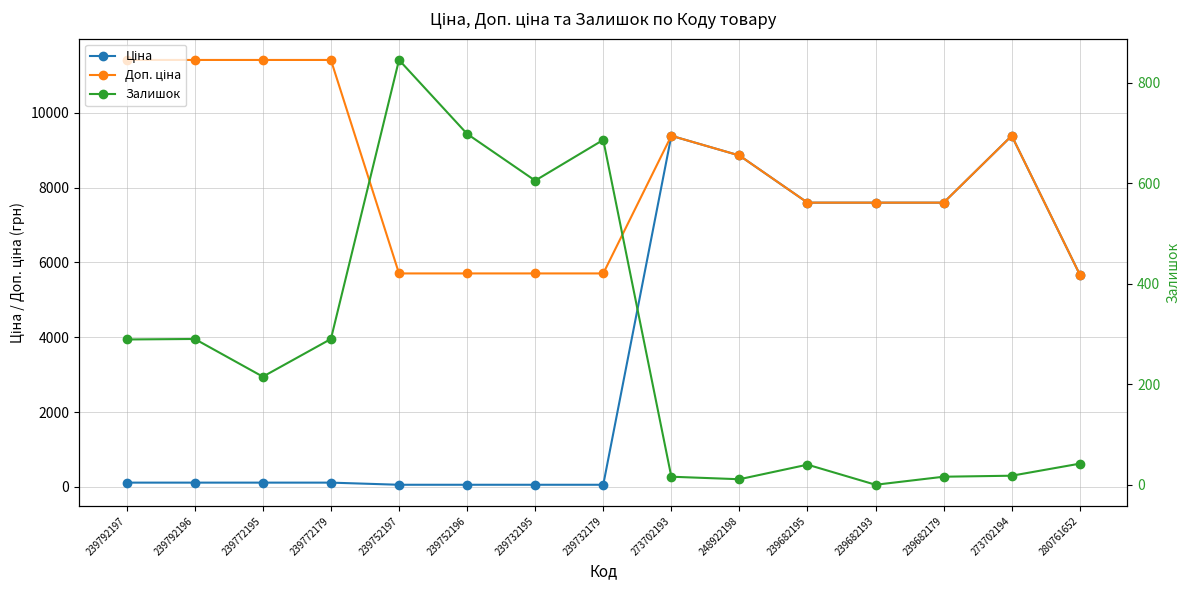

Is it true that Залишок equals 513.2 at 239752197?

False